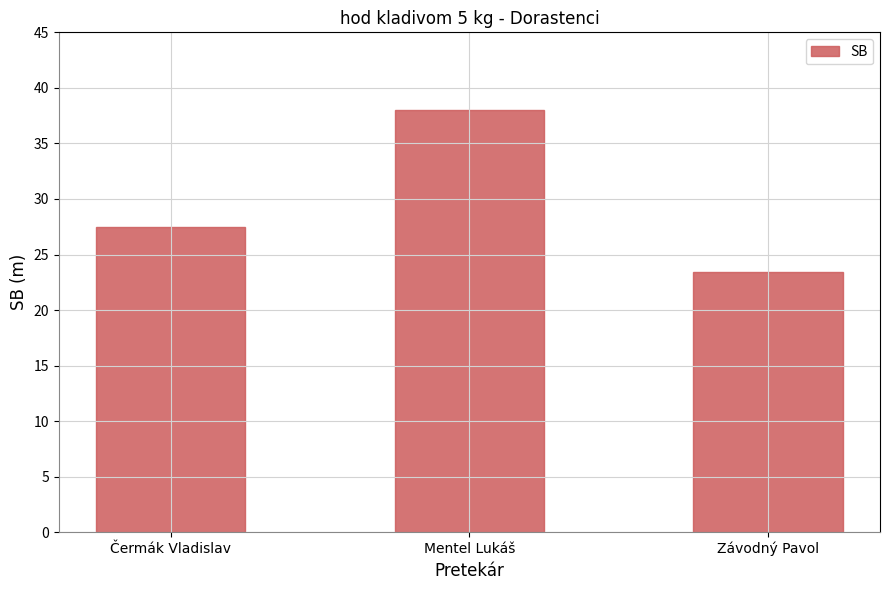

List the labels in order of value, smallest first.

Závodný Pavol, Čermák Vladislav, Mentel Lukáš